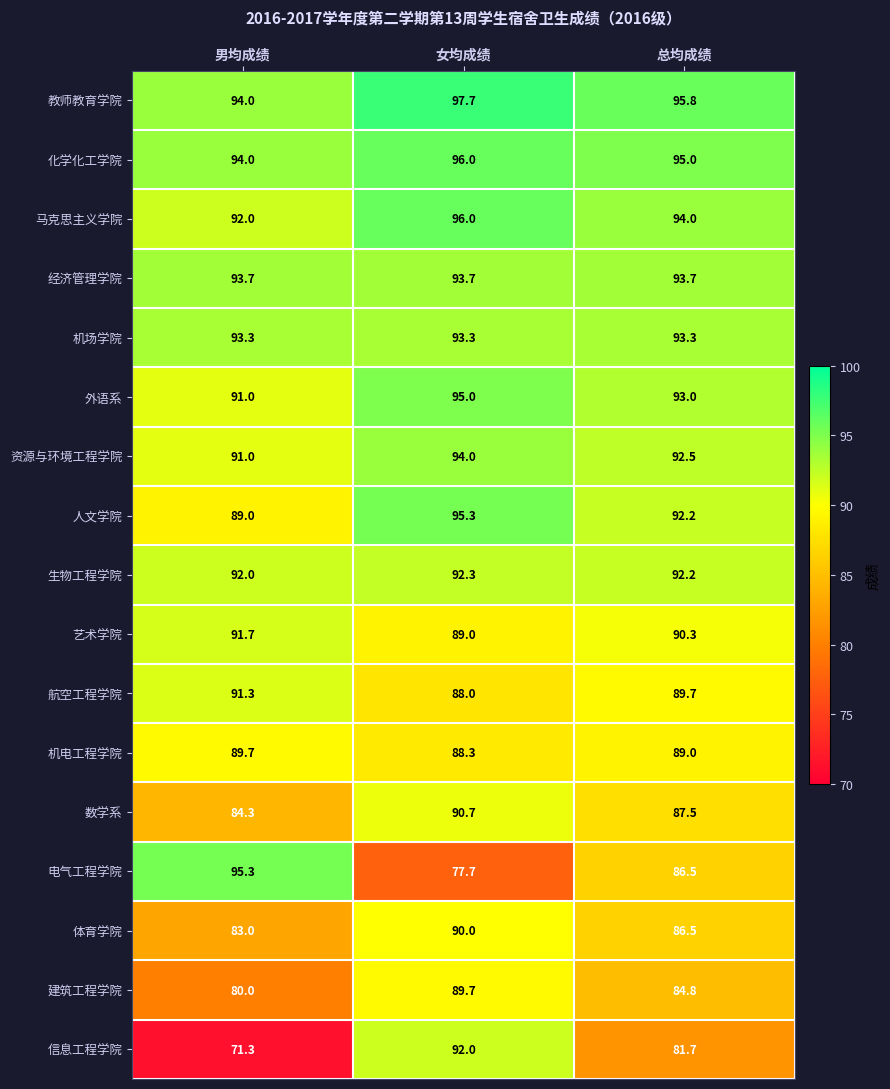

What is the difference between the maximum and minimum values in the 化学化工学院 series?

2.0